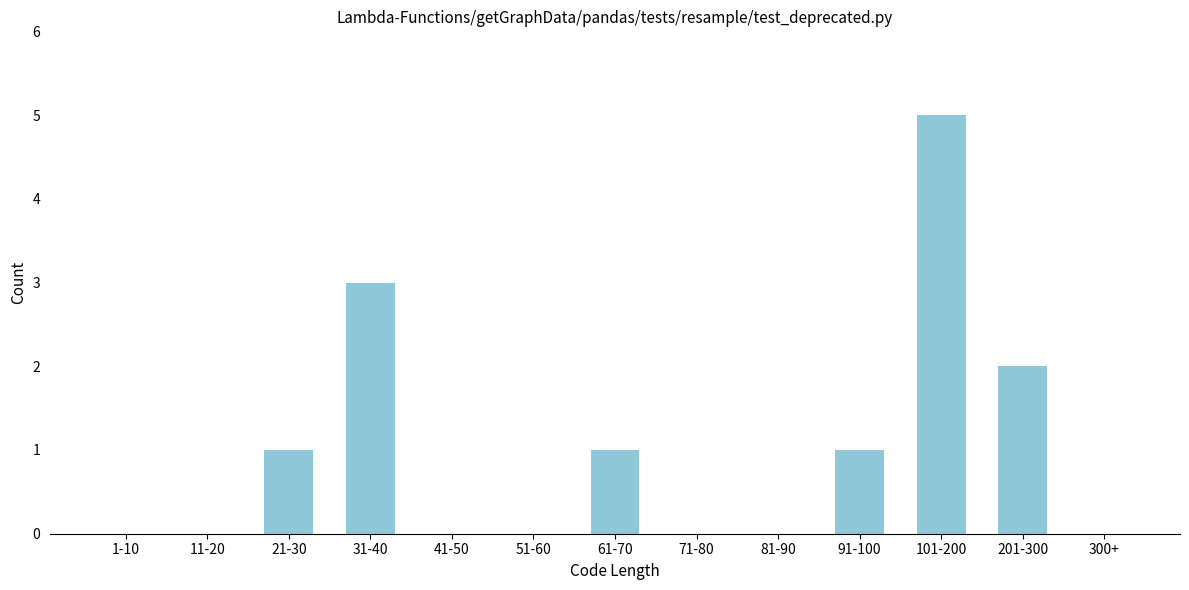

Reading left to right, what are all the values shown in this chart?

1-10=0	11-20=0	21-30=1	31-40=3	41-50=0	51-60=0	61-70=1	71-80=0	81-90=0	91-100=1	101-200=5	201-300=2	300+=0